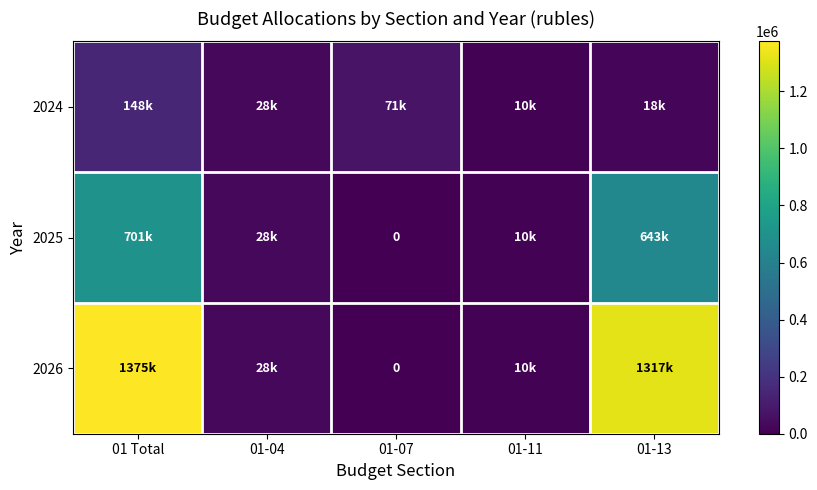

The value of 2026 at 01 Total is 766375. True or false?

False